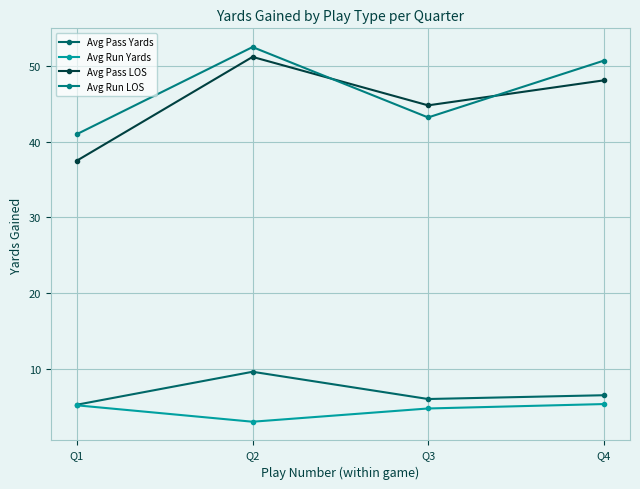

Is it true that Avg Run Yards equals 1.0 at Q2?

False